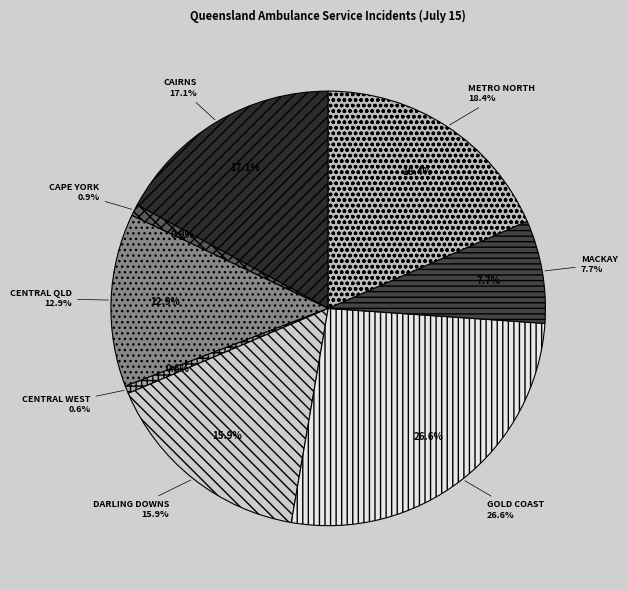

To the nearest percent, what is the difference between the MACKAY and CENTRAL QUEENSLAND slice percentages?

5%